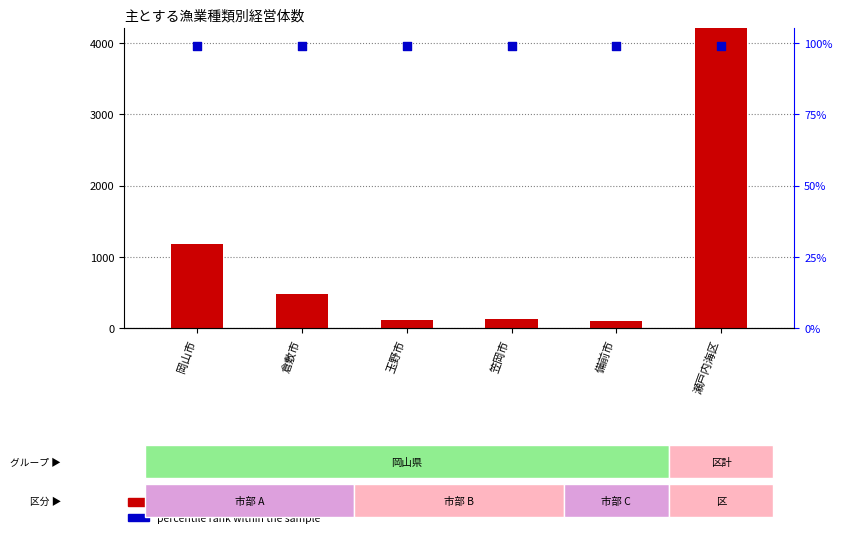

Which series has the largest Y range (max minus min)?

count